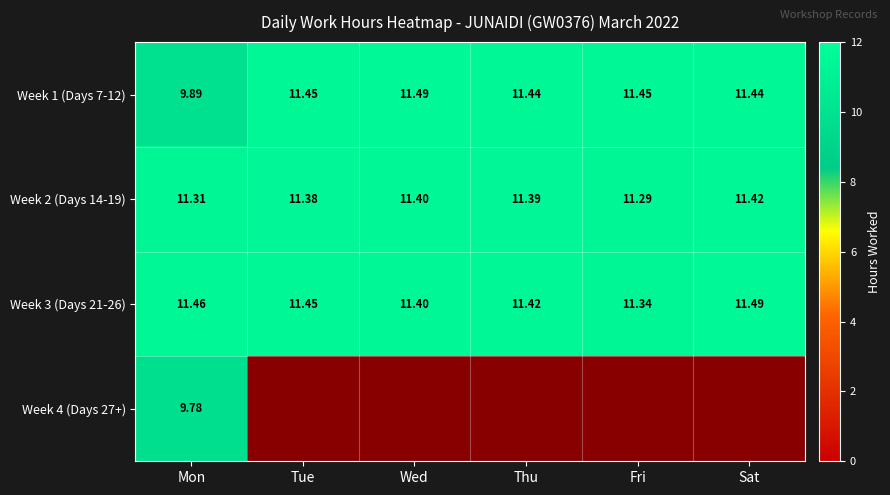

List the labels in order of Week 2 (Days 14-19) value, smallest first.

Fri, Mon, Tue, Thu, Wed, Sat